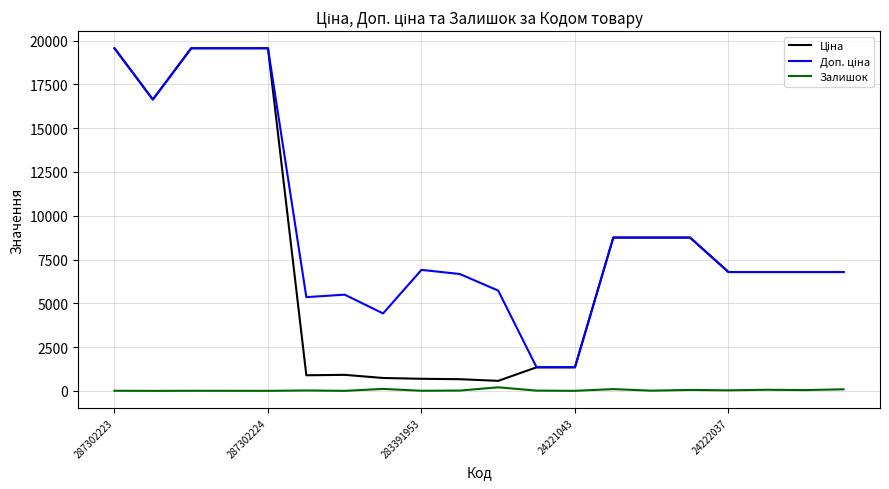

Does the chart have visible grid lines?

Yes